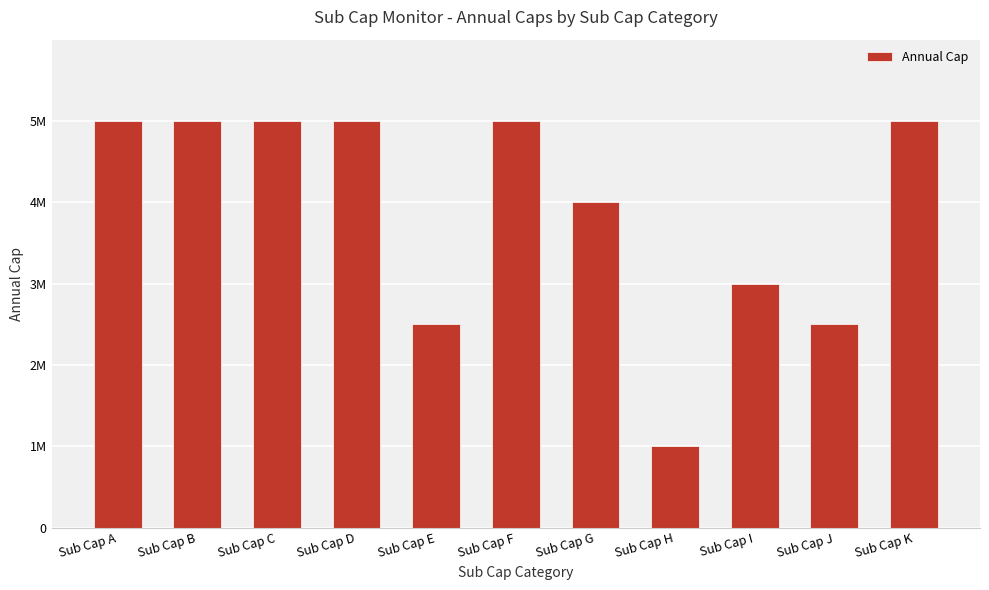

Rank the categories by value from highest to lowest.

Sub Cap A, Sub Cap B, Sub Cap C, Sub Cap D, Sub Cap F, Sub Cap K, Sub Cap G, Sub Cap I, Sub Cap E, Sub Cap J, Sub Cap H